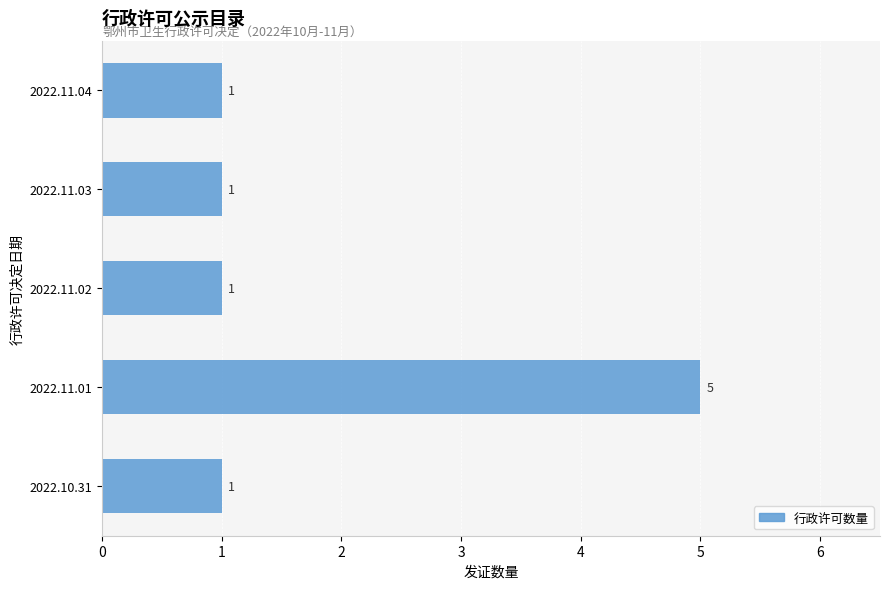

What is the greatest value displayed?

5